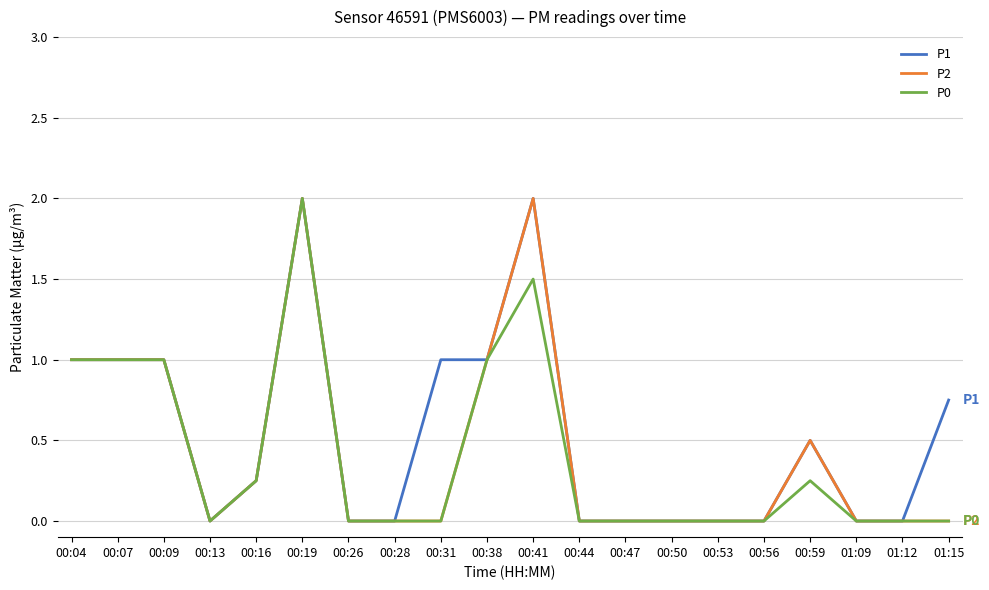

Is the value of P0 at 00:19 greater than the value of P1 at 00:26?

Yes